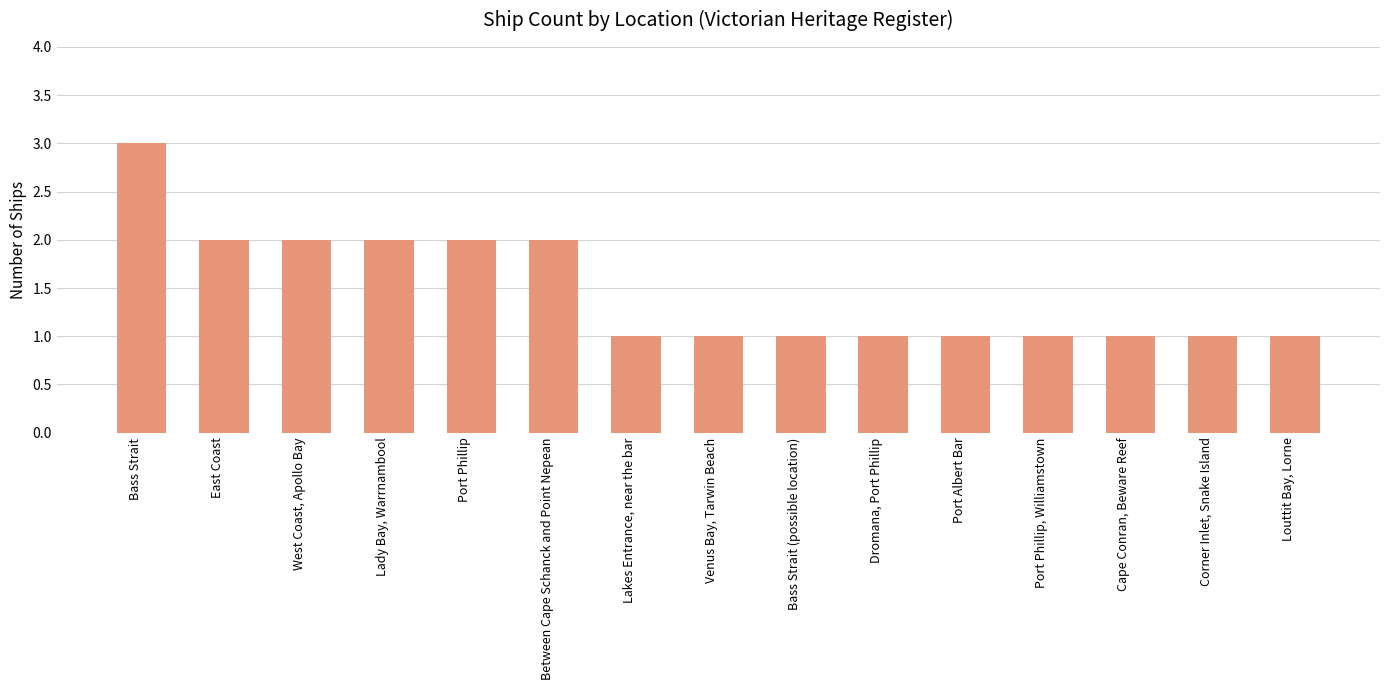

True or false: the data shows 1 at Between Cape Schanck and Point Nepean.

False